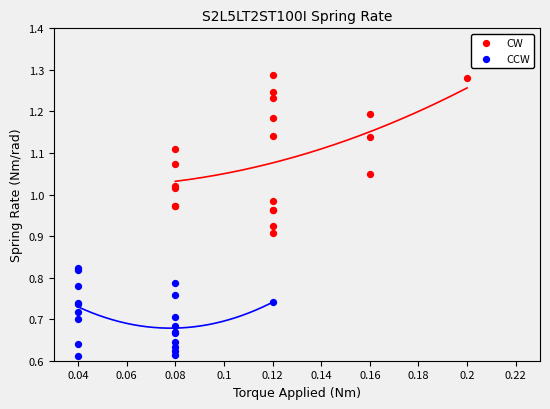

Which series reaches the maximum Y coordinate?

CW